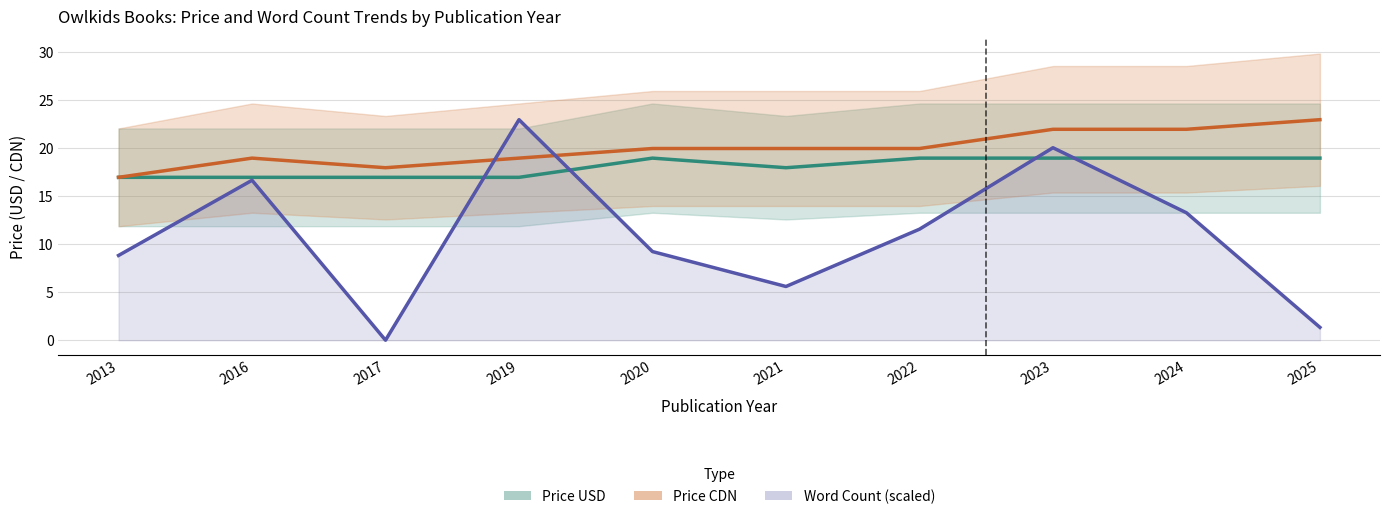

What is the value of the Price CDN point at the 9th from the left?

21.9